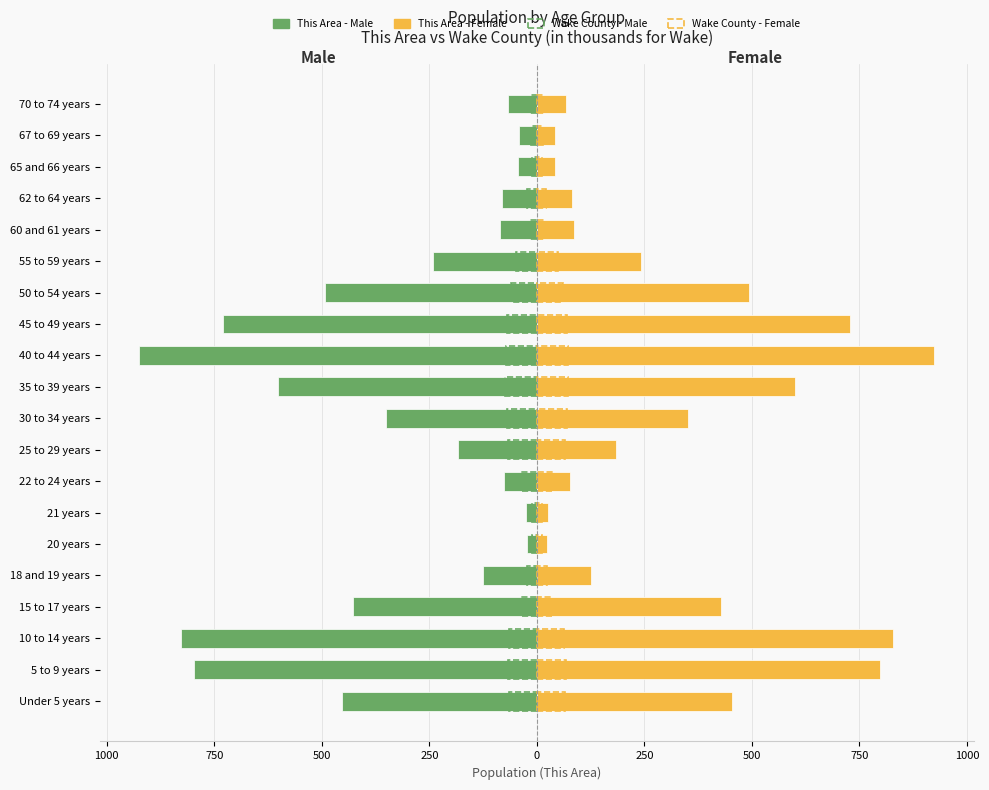

The Wake County (Female) series shows 50 at 22 to 24 years. True or false?

False